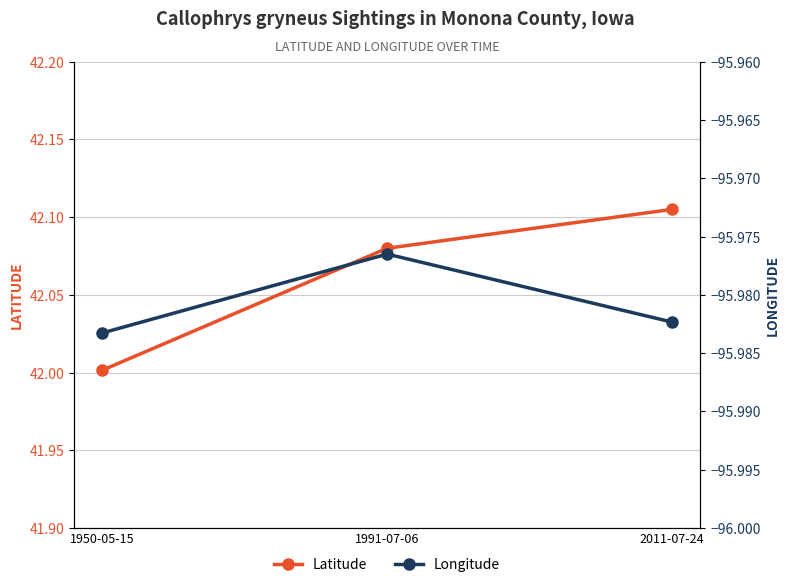

Is it true that Latitude equals 42.1 at 1991-07-06?

True